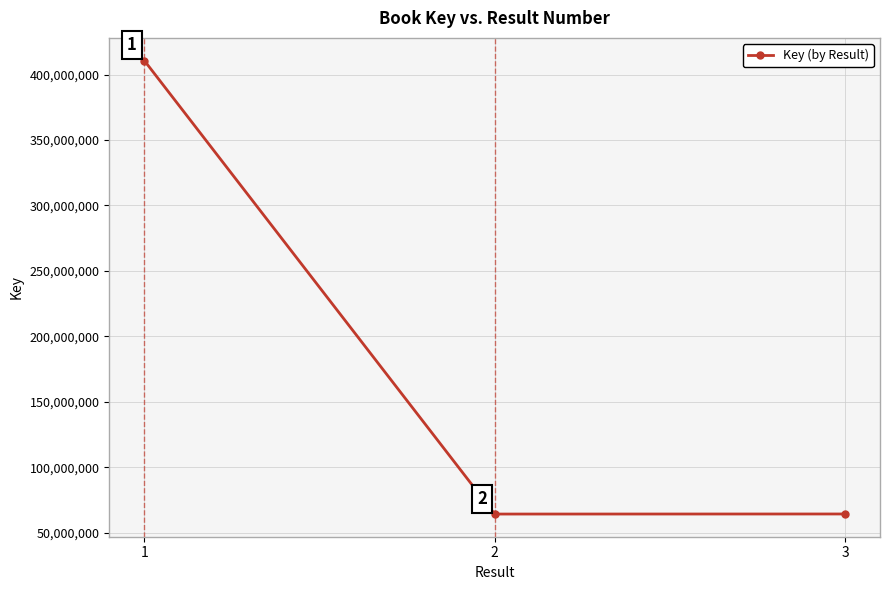

Does the chart display data point markers on the line(s)?

Yes